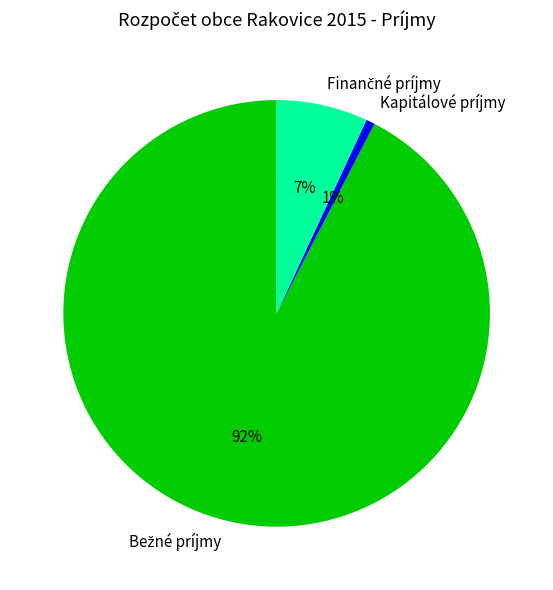

Which slice is the smallest?

Kapitálové príjmy